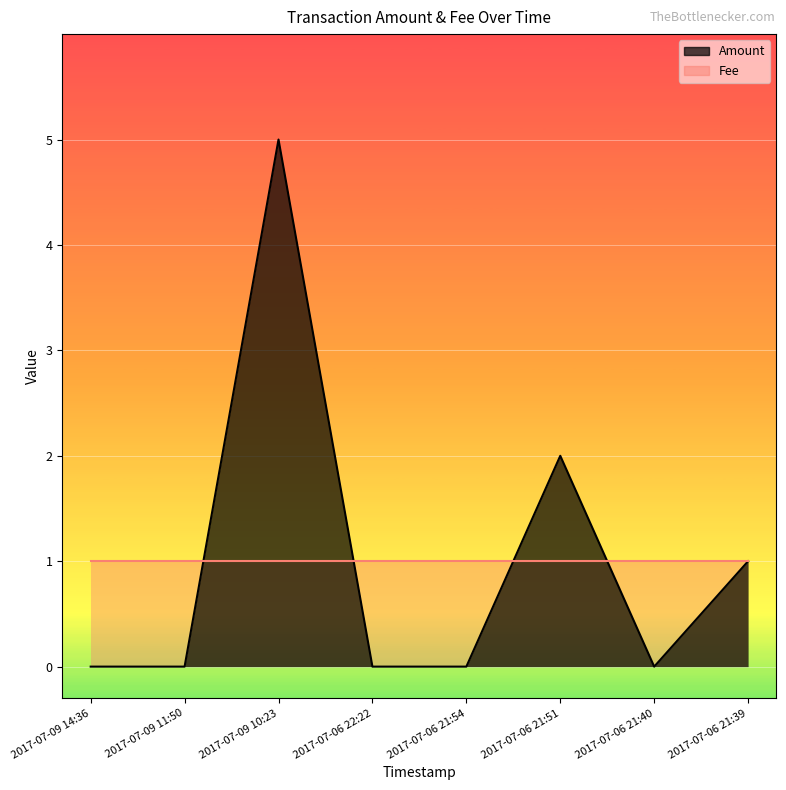

Where is the data nearest to the value 2?

2017-07-06 21:51